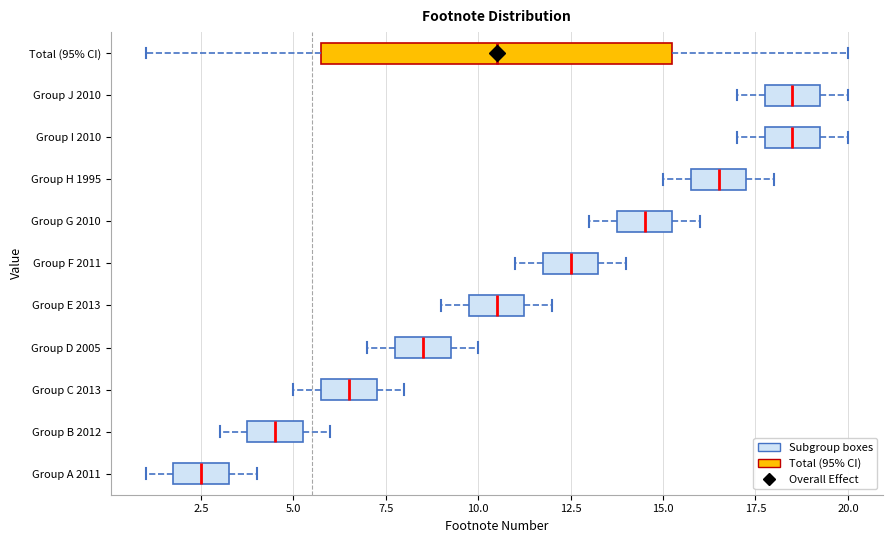

Reading bottom to top, read every box against the x-axis: the position of its median line, the range the box covers, and the ends of its whiskers. The values are not printed on the chart, so give them approximately, as read against the axis.

Group A 2011: median 2.5, box 2.0 to 3.5, whiskers 1.0 to 4.0
Group B 2012: median 4.5, box 4.0 to 5.5, whiskers 3.0 to 6.0
Group C 2013: median 6.5, box 6.0 to 7.5, whiskers 5.0 to 8.0
Group D 2005: median 8.5, box 8.0 to 9.5, whiskers 7.0 to 10.0
Group E 2013: median 10.5, box 10.0 to 11.5, whiskers 9.0 to 12.0
Group F 2011: median 12.5, box 12.0 to 13.5, whiskers 11.0 to 14.0
Group G 2010: median 14.5, box 14.0 to 15.5, whiskers 13.0 to 16.0
Group H 1995: median 16.5, box 16.0 to 17.5, whiskers 15.0 to 18.0
Group I 2010: median 18.5, box 18.0 to 19.5, whiskers 17.0 to 20.0
Group J 2010: median 18.5, box 18.0 to 19.5, whiskers 17.0 to 20.0
Total (95% CI): median 10.5, box 6.0 to 15.5, whiskers 1.0 to 20.0